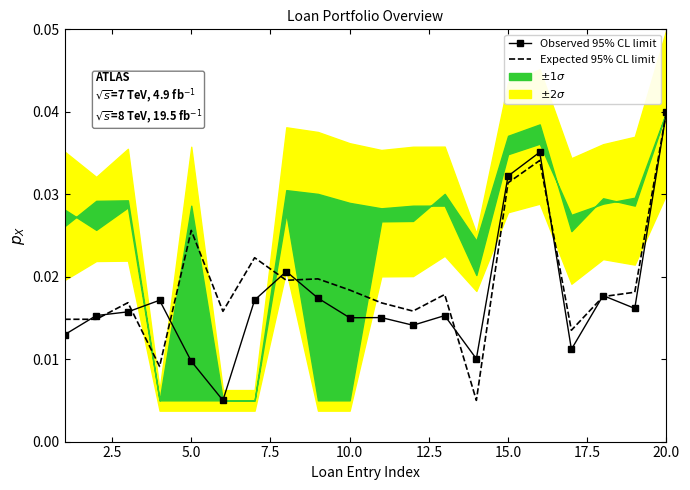

Rank the series by their average value, from highest to lowest.

Expected 95% CL limit, Observed 95% CL limit